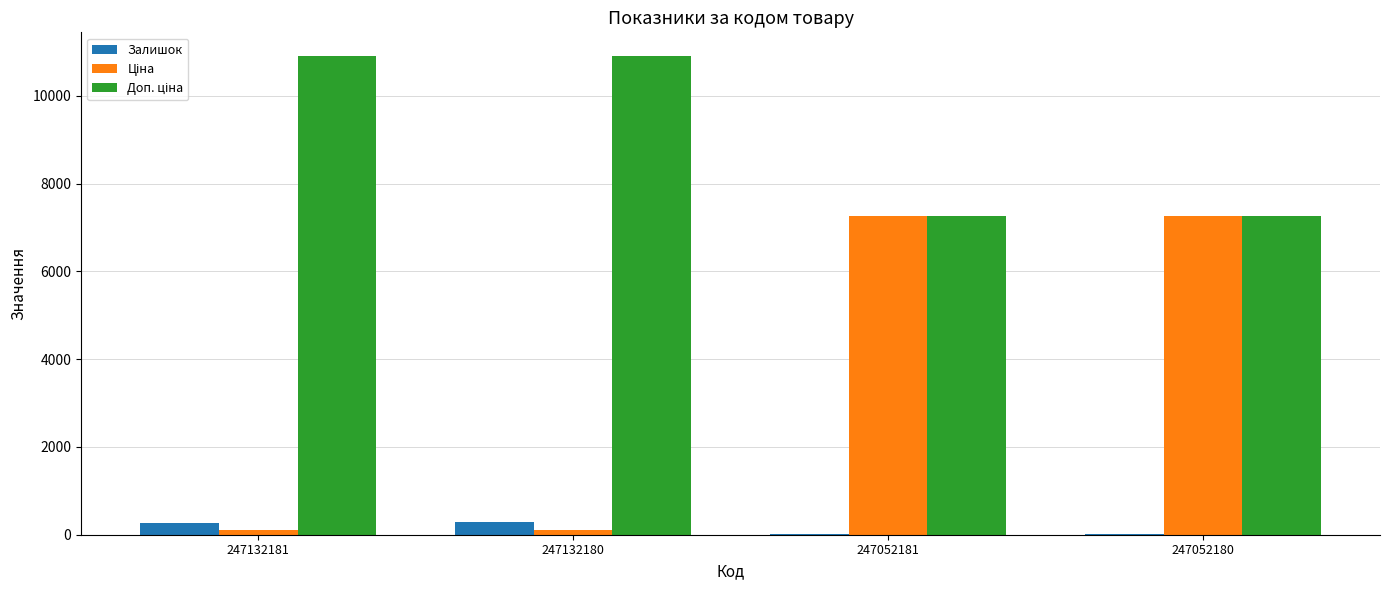

What is the sum of all Залишок values?

611.0